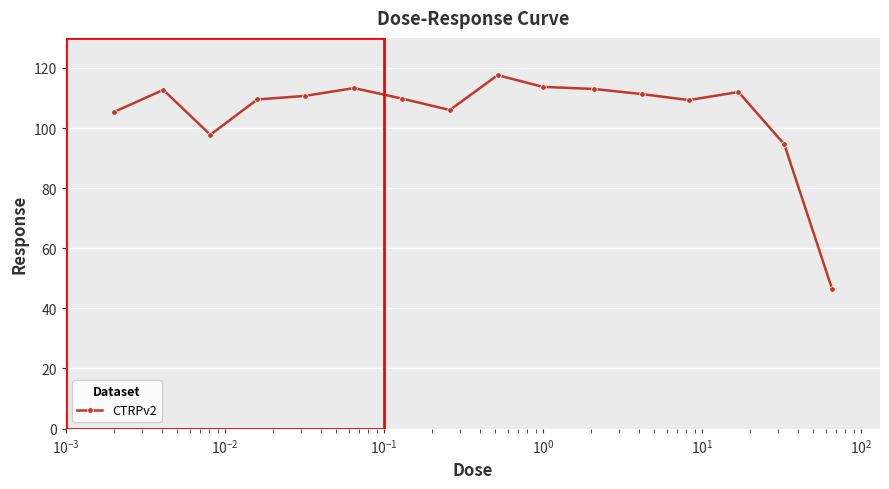

What is the sum of all values?

1682.9